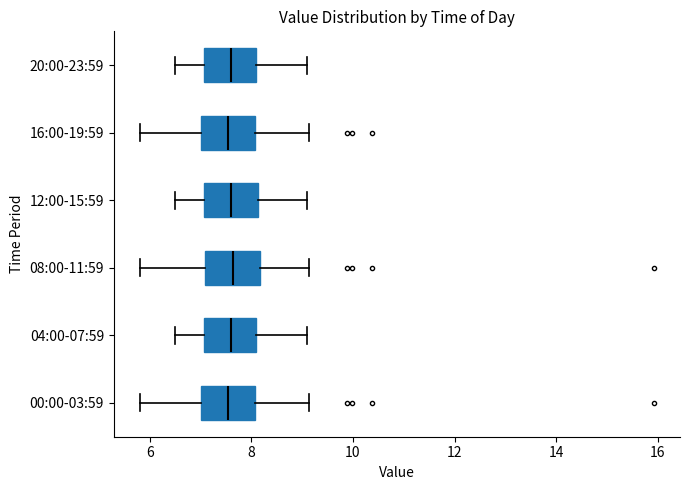

Where does the left whisker of the box for 04:00-07:59 end on the x-axis? The values are not printed on the chart, so give them approximately, as read against the axis.

6.6